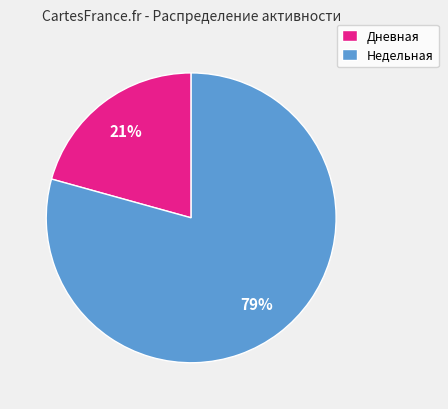

Rank the categories by value from lowest to highest.

Дневная, Недельная